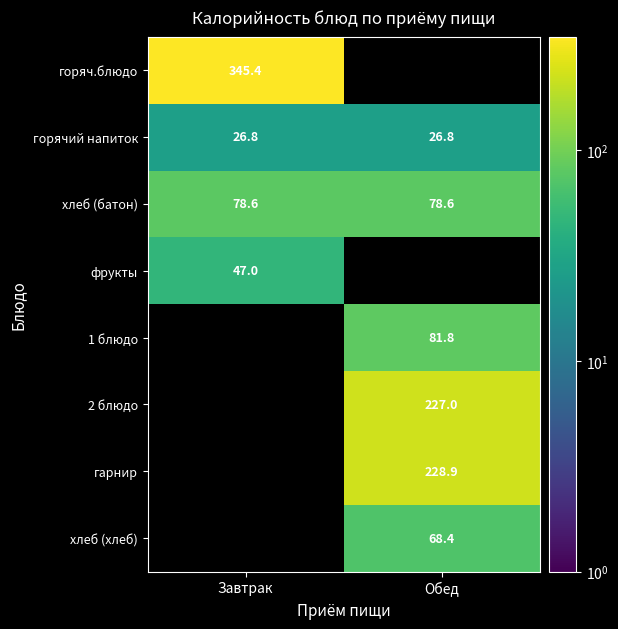

Is the value of хлеб (хлеб) at Обед greater than the value of горячий напиток at Завтрак?

Yes